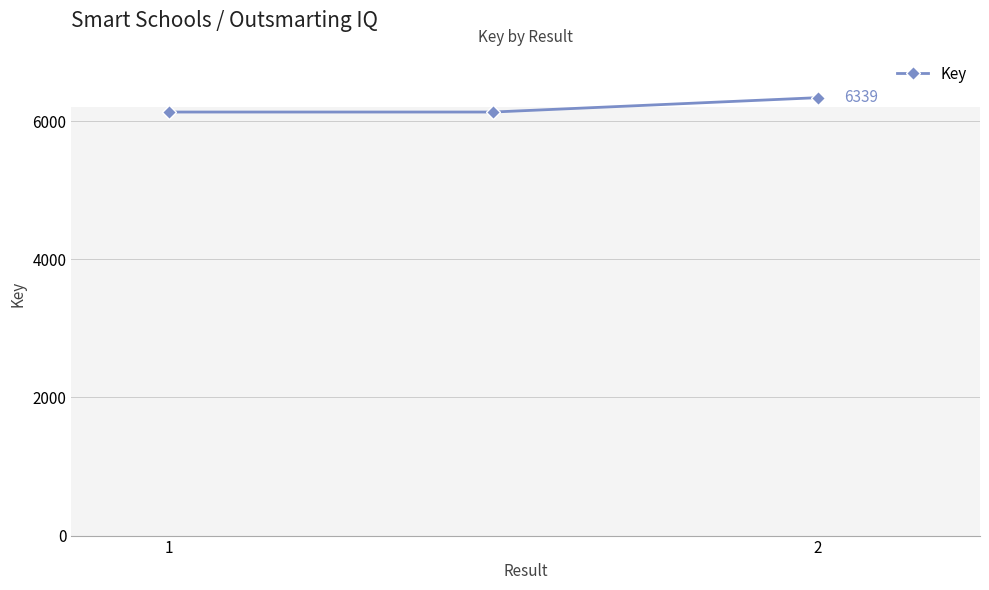

What is the average value?

6200